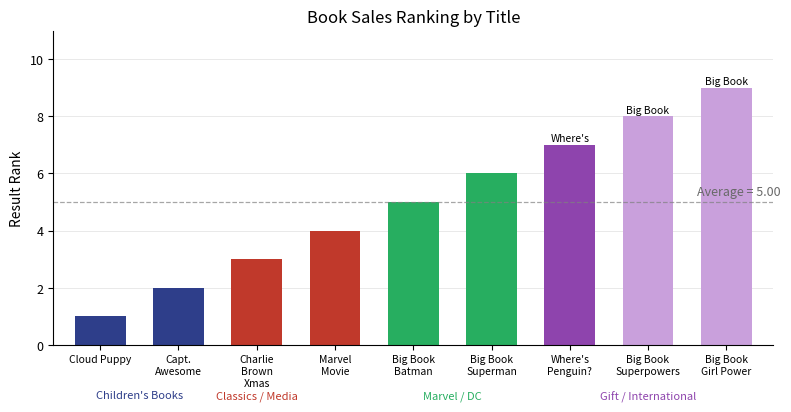

What value does the data have at Charlie
Brown
Xmas?

3